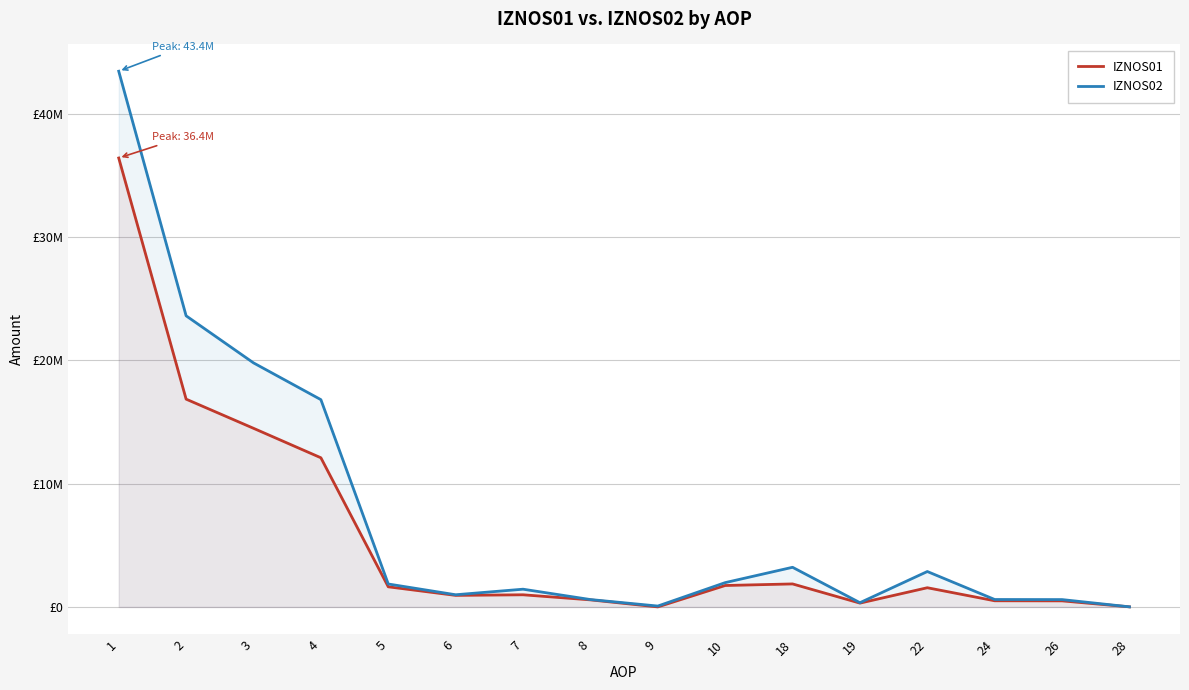

How many data points does each series have?

16